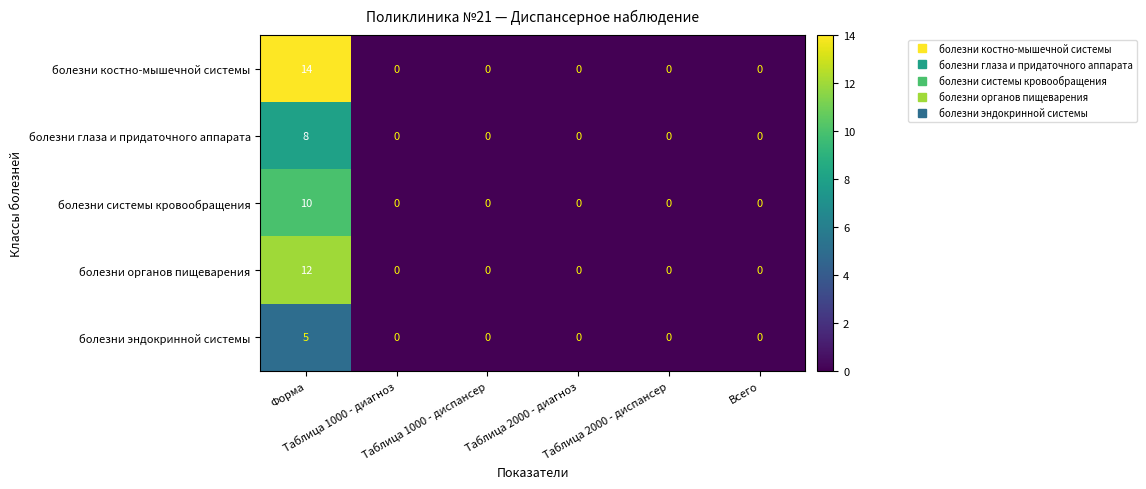

Which series has the widest spread of values?

болезни костно-мышечной системы